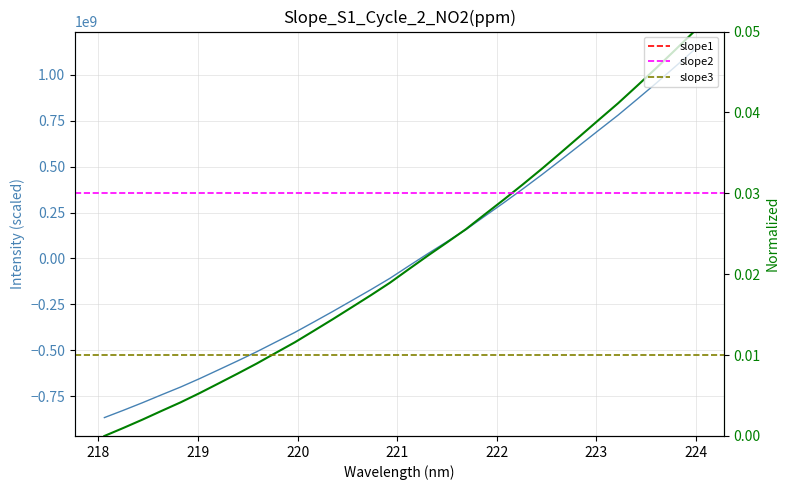

What is the smallest value displayed?

-865567643.8